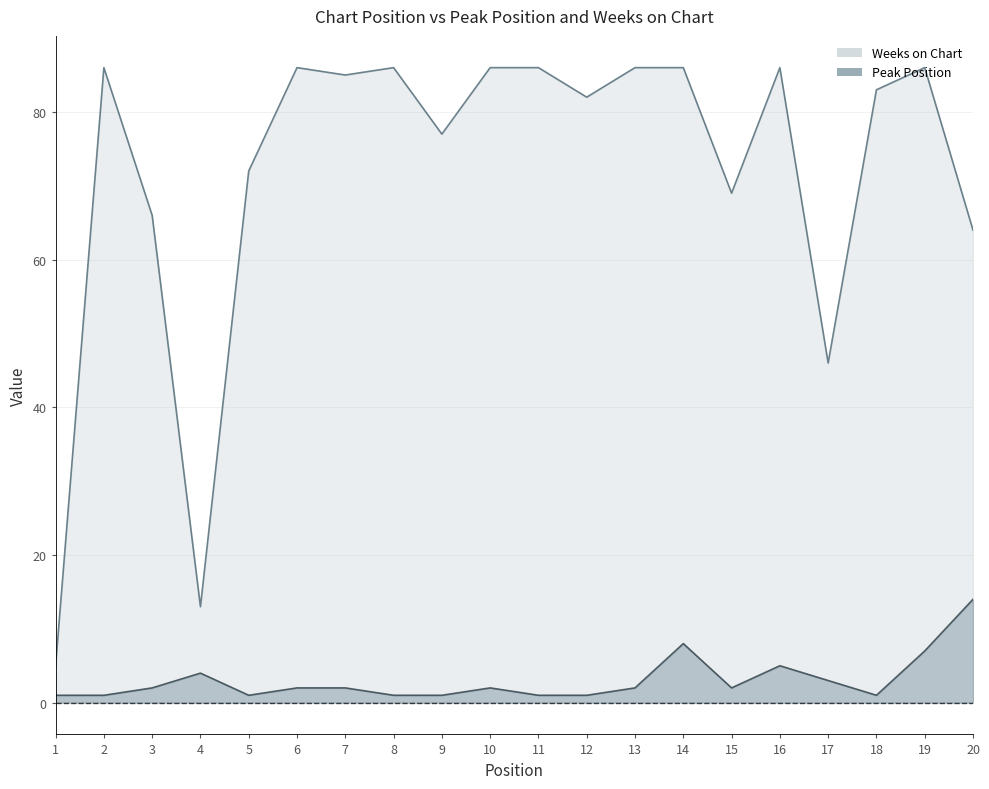

What is the difference between the Weeks on Chart values at 9 and 20?

13